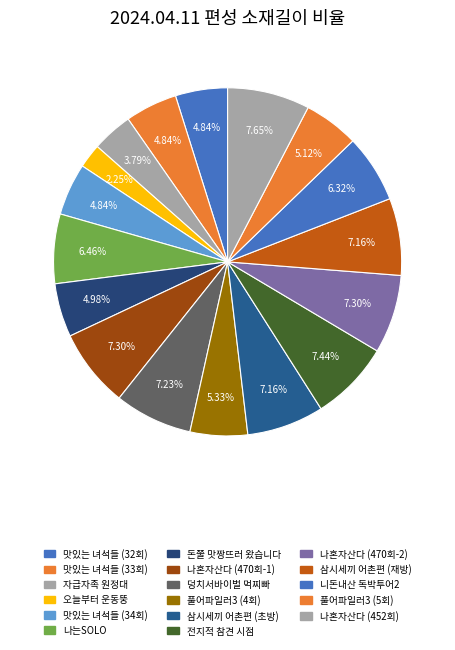

What percentage is the 맛있는 녀석들 (33회) slice, to the nearest percent?

5%